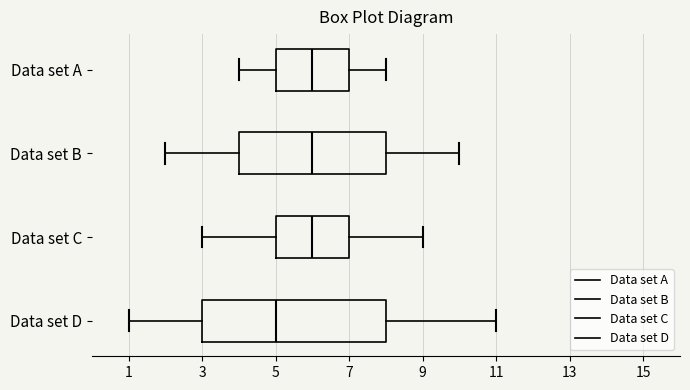

Reading bottom to top, read every box against the x-axis: the position of its median line, the range the box covers, and the ends of its whiskers. The values are not printed on the chart, so give them approximately, as read against the axis.

Data set D: median 5, box 3 to 8, whiskers 1 to 11
Data set C: median 6, box 5 to 7, whiskers 3 to 9
Data set B: median 6, box 4 to 8, whiskers 2 to 10
Data set A: median 6, box 5 to 7, whiskers 4 to 8